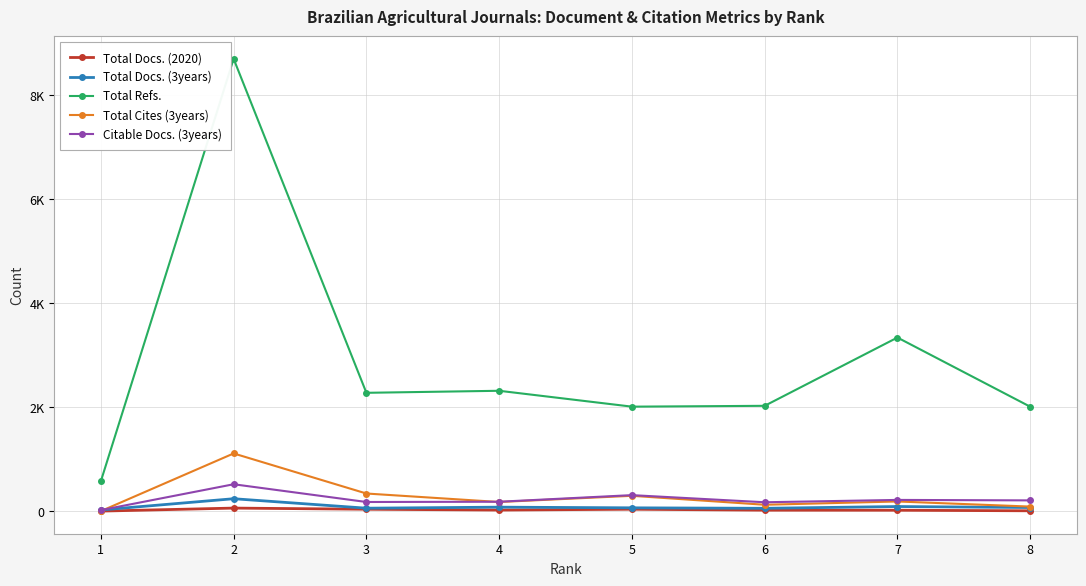

True or false: Total Refs. and Citable Docs. (3years) cross at least once.

False